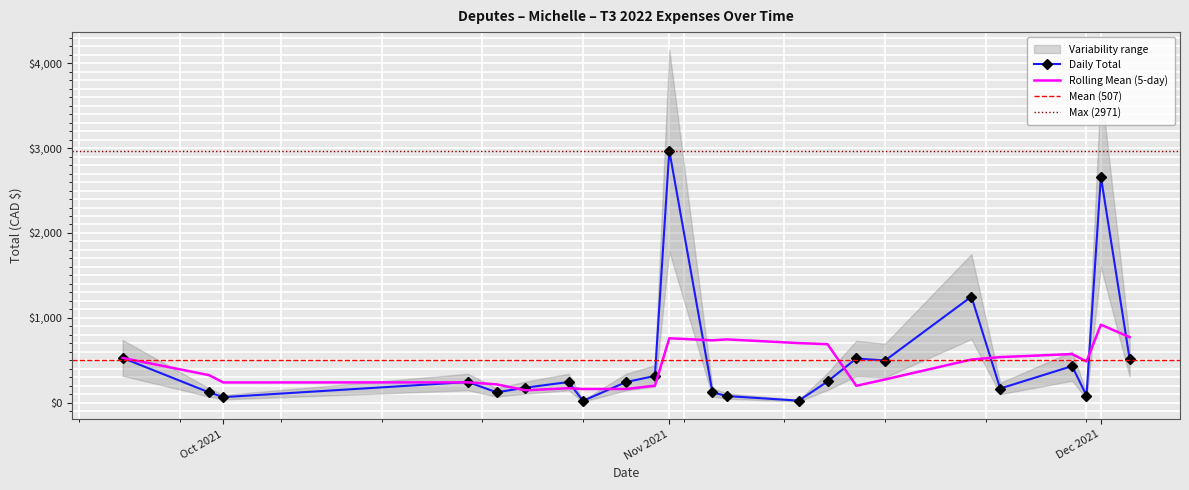

Where is the data nearest to the value 1301?

2021-11-22